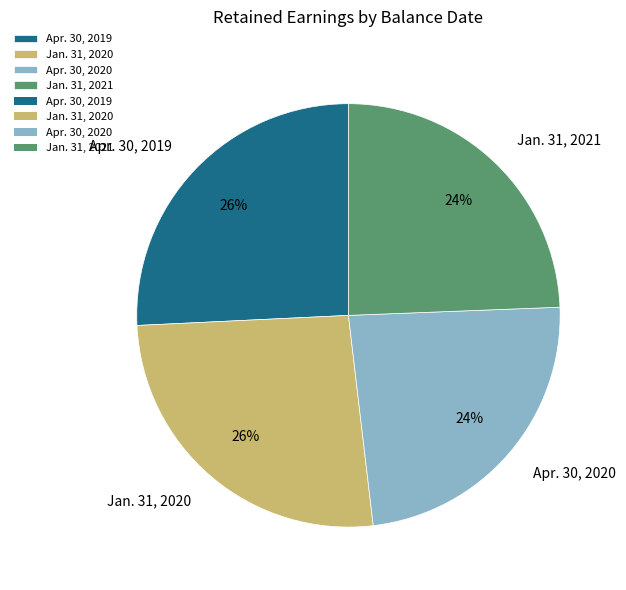

To the nearest percent, what is the difference between the largest and smallest slice percentages?

2%